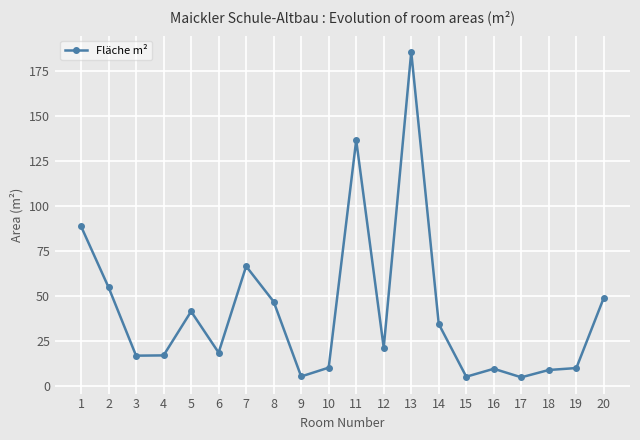

How many distinct data groups are displayed?

1